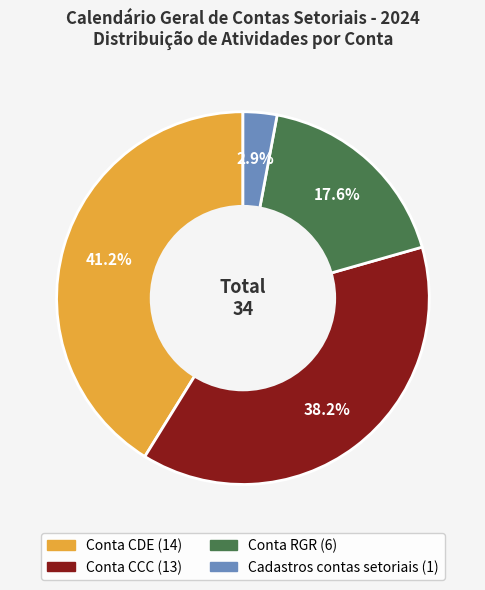

What portion of the pie excludes Conta CDE?

58.8%